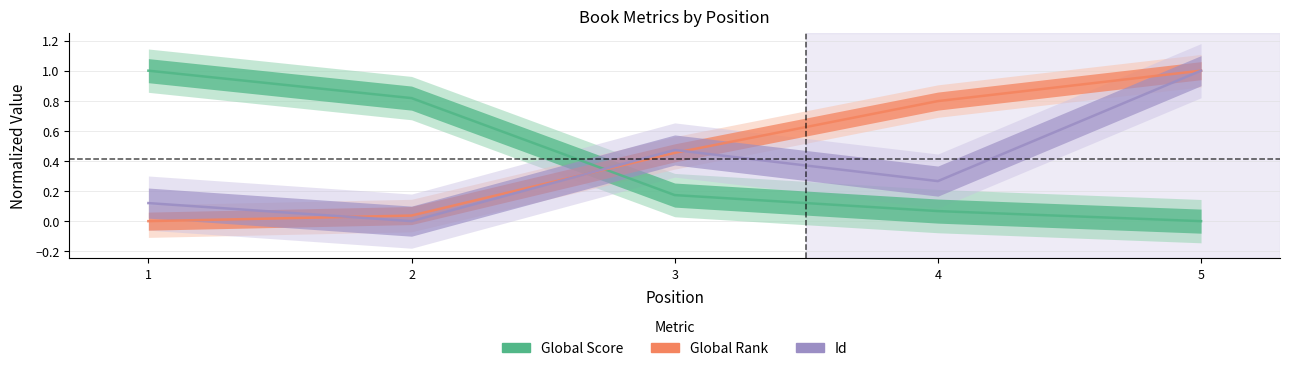

In Id, how many points are higher than both neighbors (excluding endpoints)?

1